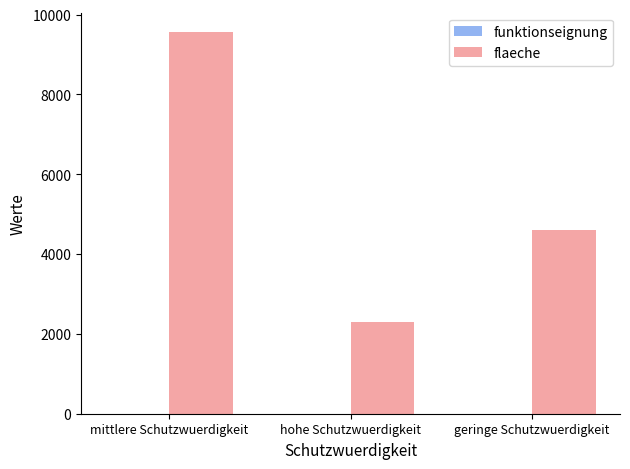

Are the bars horizontal?

No